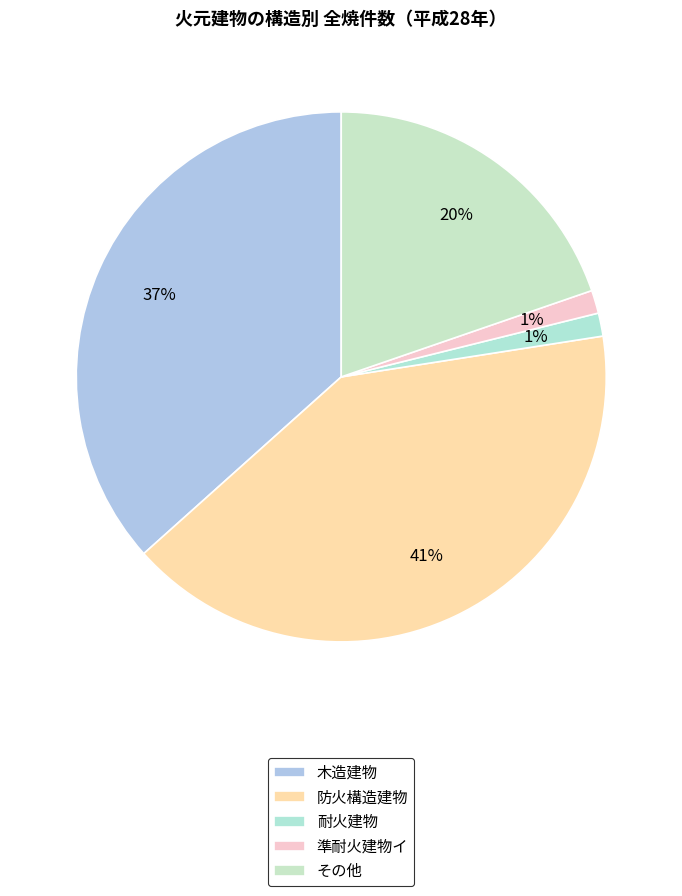

Is it true that 耐火建物 is 1% of the pie?

True